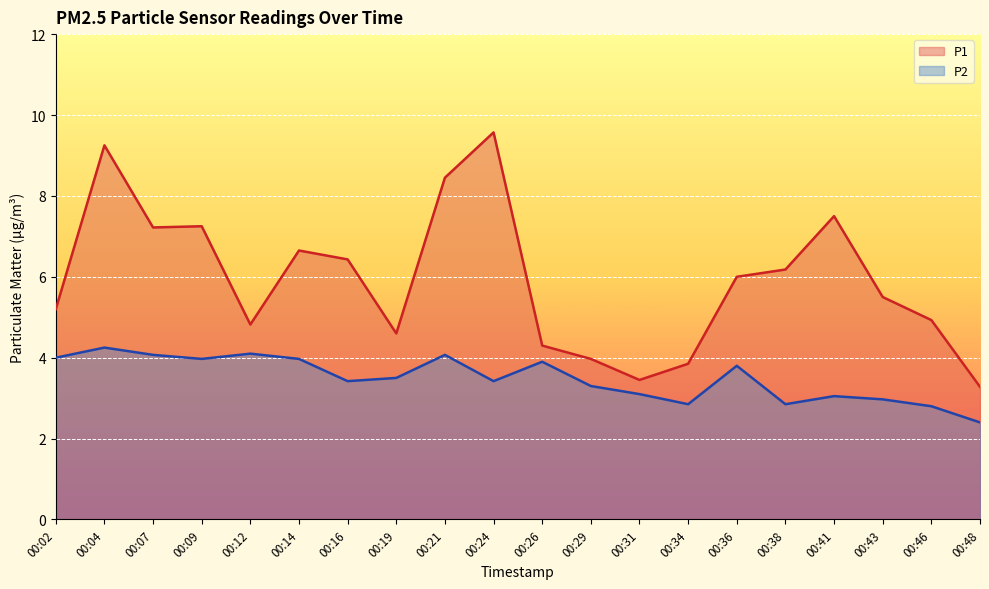

At which category does P2 reach its first local peak?

00:04